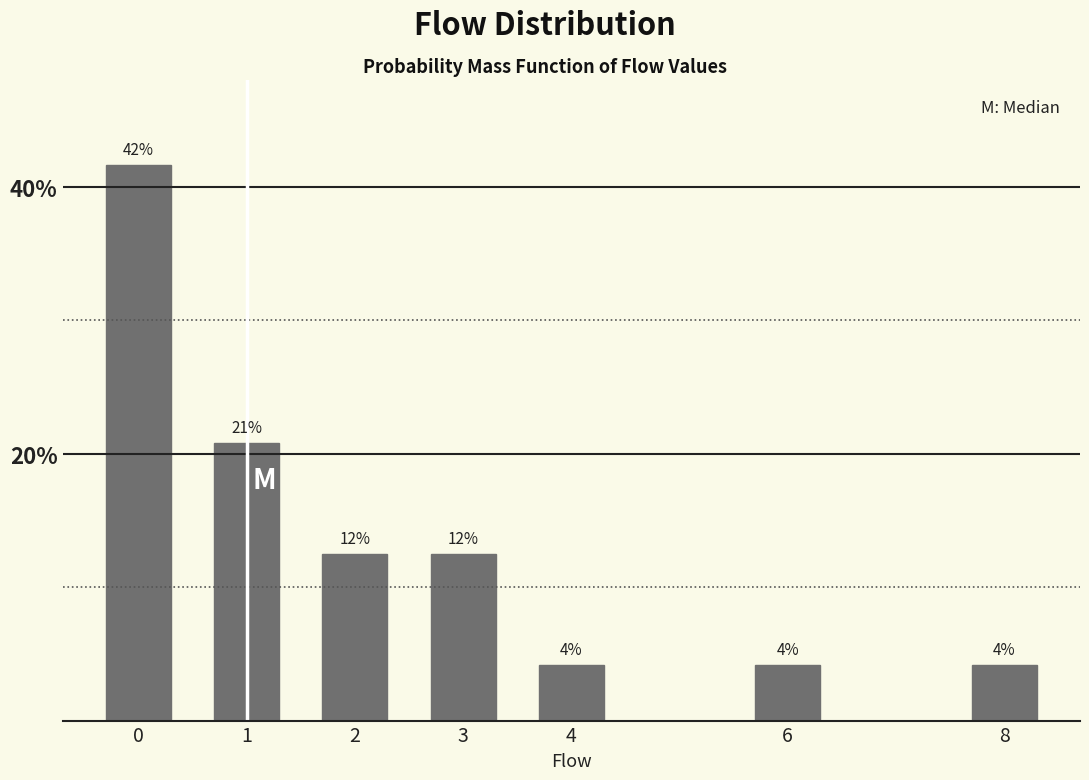

Does the chart contain any negative values?

No